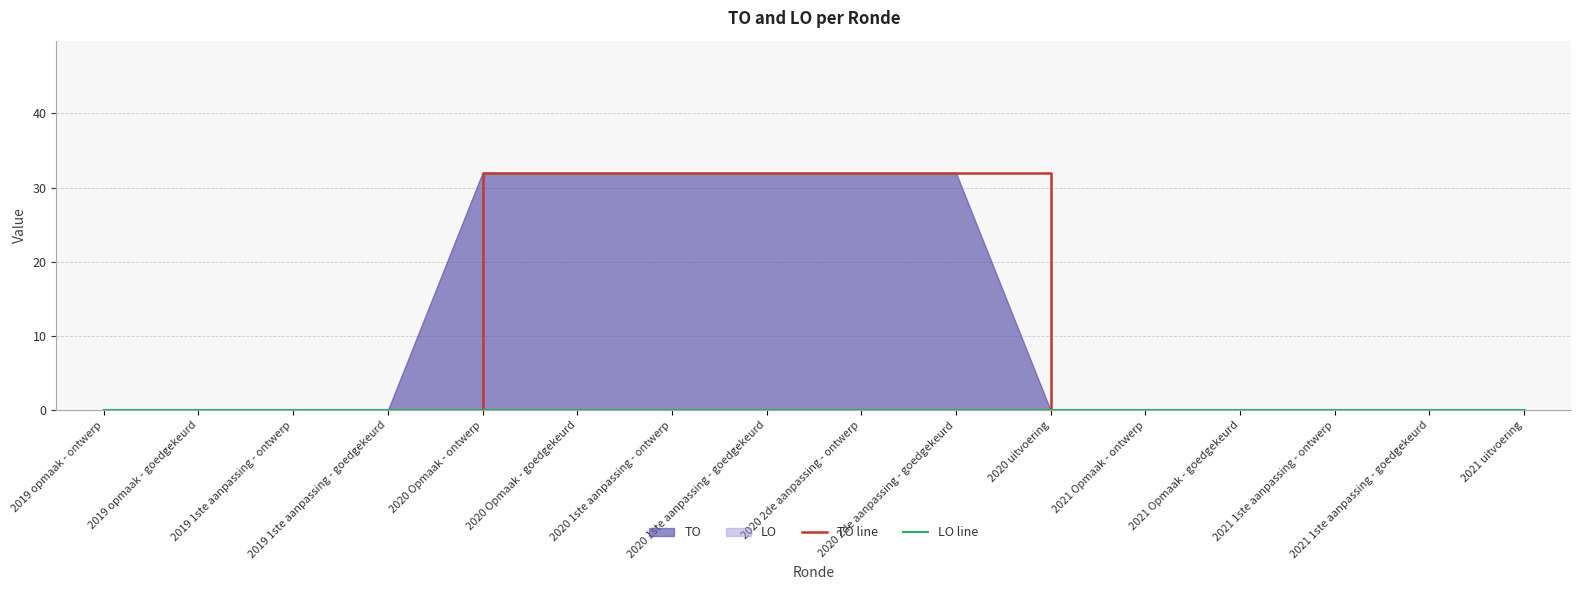

Reading left to right, what are all the values shown in this chart?

TO line: 2019 opmaak - ontwerp=0	2019 opmaak - goedgekeurd=0	2019 1ste aanpassing - ontwerp=0	2019 1ste aanpassing - goedgekeurd=0	2020 Opmaak - ontwerp=32	2020 Opmaak - goedgekeurd=32	2020 1ste aanpassing - ontwerp=32	2020 1ste aanpassing - goedgekeurd=32	2020 2de aanpassing - ontwerp=32	2020 2de aanpassing - goedgekeurd=32	2020 uitvoering=0	2021 Opmaak - ontwerp=0	2021 Opmaak - goedgekeurd=0	2021 1ste aanpassing - ontwerp=0	2021 1ste aanpassing - goedgekeurd=0	2021 uitvoering=0
LO line: 2019 opmaak - ontwerp=0	2019 opmaak - goedgekeurd=0	2019 1ste aanpassing - ontwerp=0	2019 1ste aanpassing - goedgekeurd=0	2020 Opmaak - ontwerp=0	2020 Opmaak - goedgekeurd=0	2020 1ste aanpassing - ontwerp=0	2020 1ste aanpassing - goedgekeurd=0	2020 2de aanpassing - ontwerp=0	2020 2de aanpassing - goedgekeurd=0	2020 uitvoering=0	2021 Opmaak - ontwerp=0	2021 Opmaak - goedgekeurd=0	2021 1ste aanpassing - ontwerp=0	2021 1ste aanpassing - goedgekeurd=0	2021 uitvoering=0